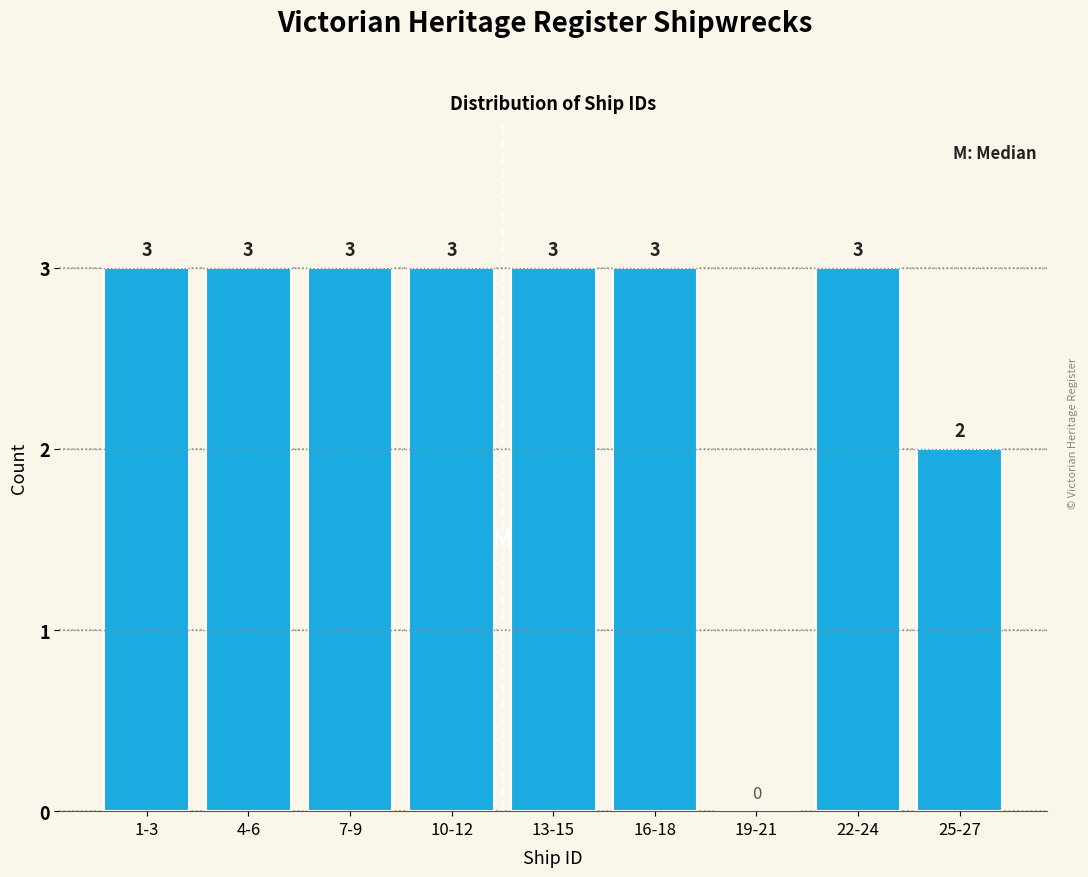

Reading left to right, what are all the values shown in this chart?

1-3=3	4-6=3	7-9=3	10-12=3	13-15=3	16-18=3	19-21=0	22-24=3	25-27=2